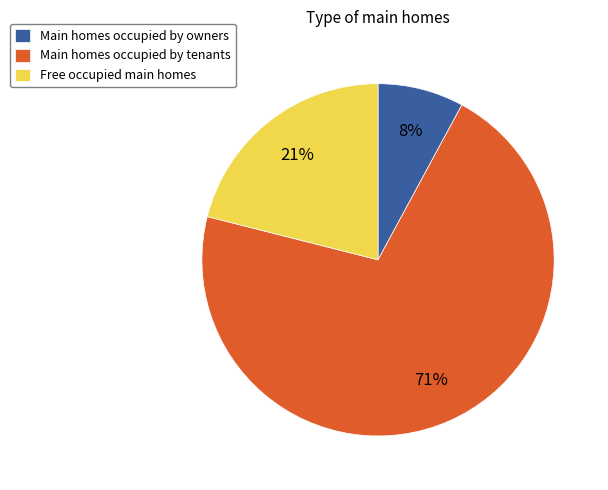

Is it true that Free occupied main homes is 11% of the pie?

False